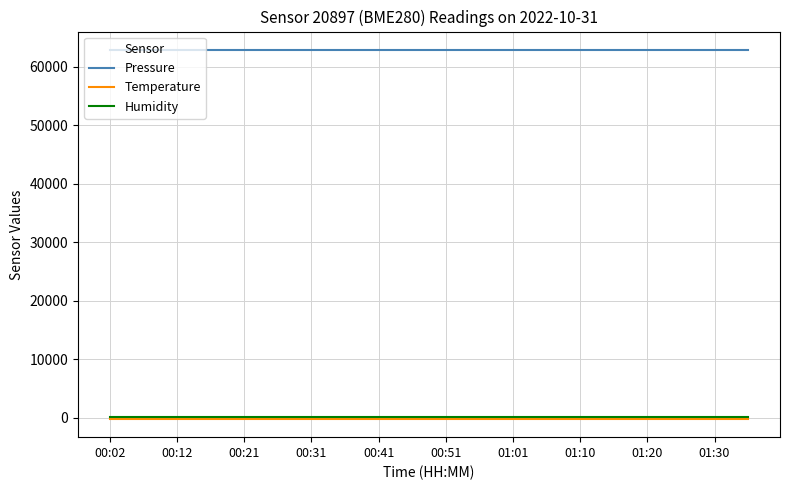

Which series has the largest total across all categories?

Pressure